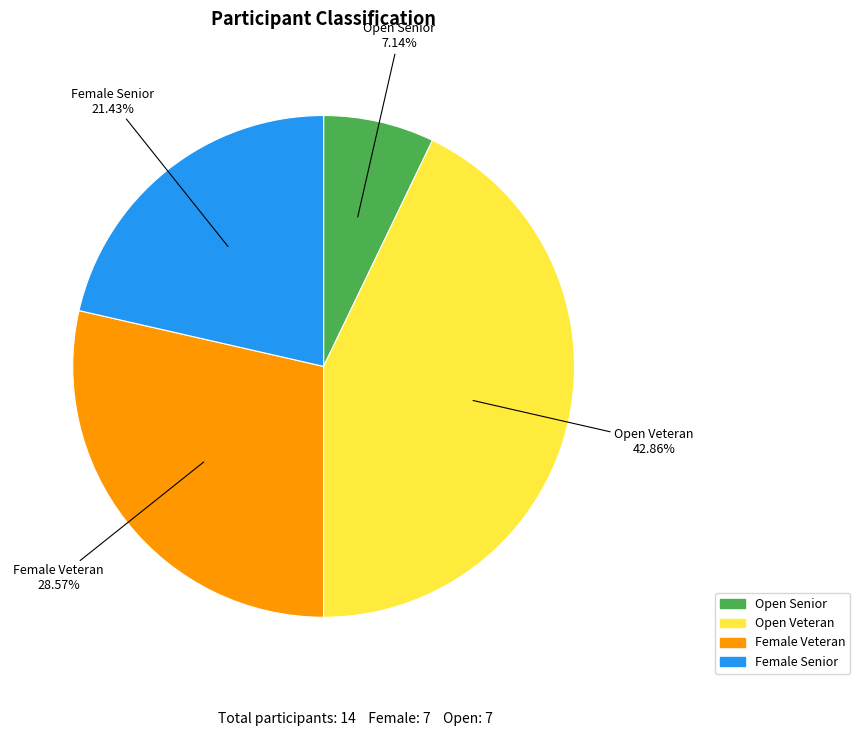

Between Female Veteran and Open Senior, which is larger?

Female Veteran